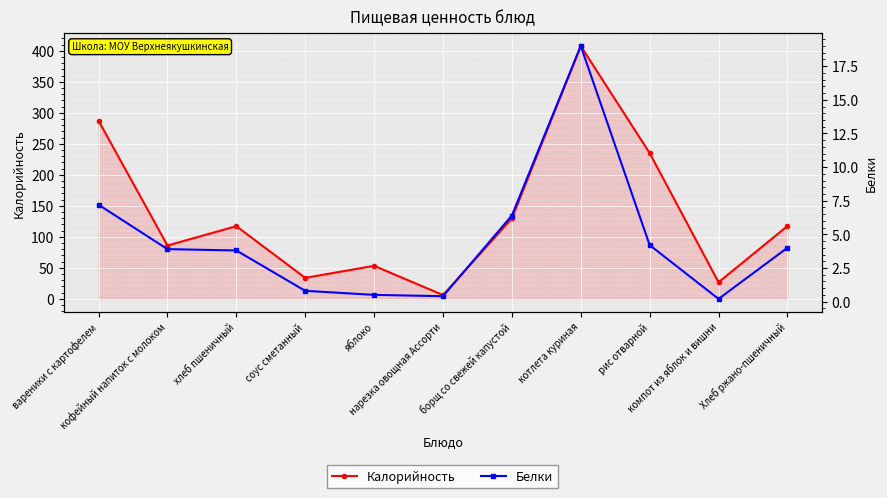

At which category does Белки reach its first local valley?

нарезка овощная Ассорти